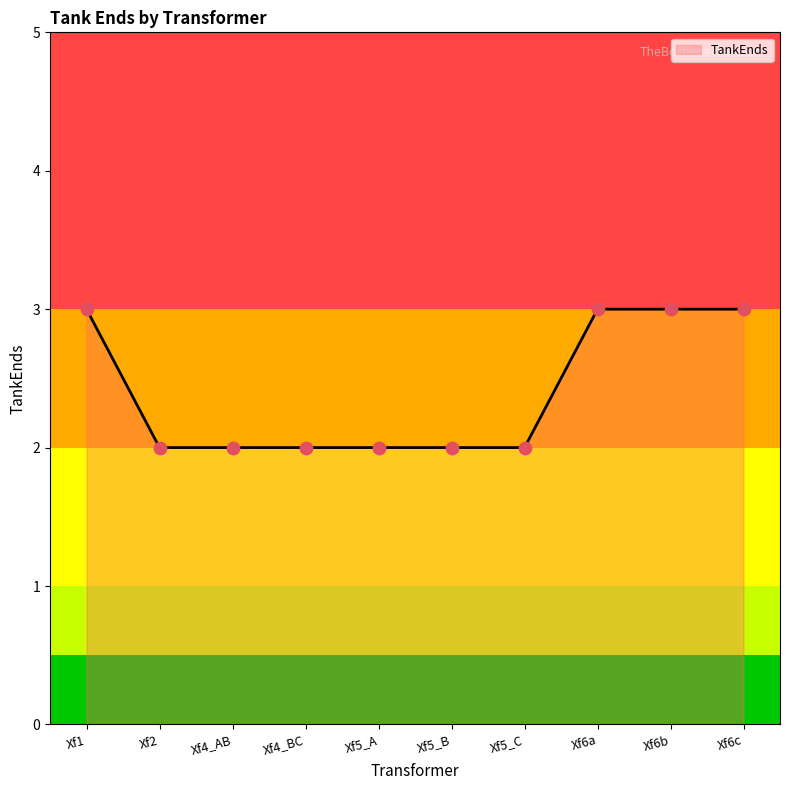

Approximately how many times larger is the value at Xf4_BC compared to Xf5_A?

1.0